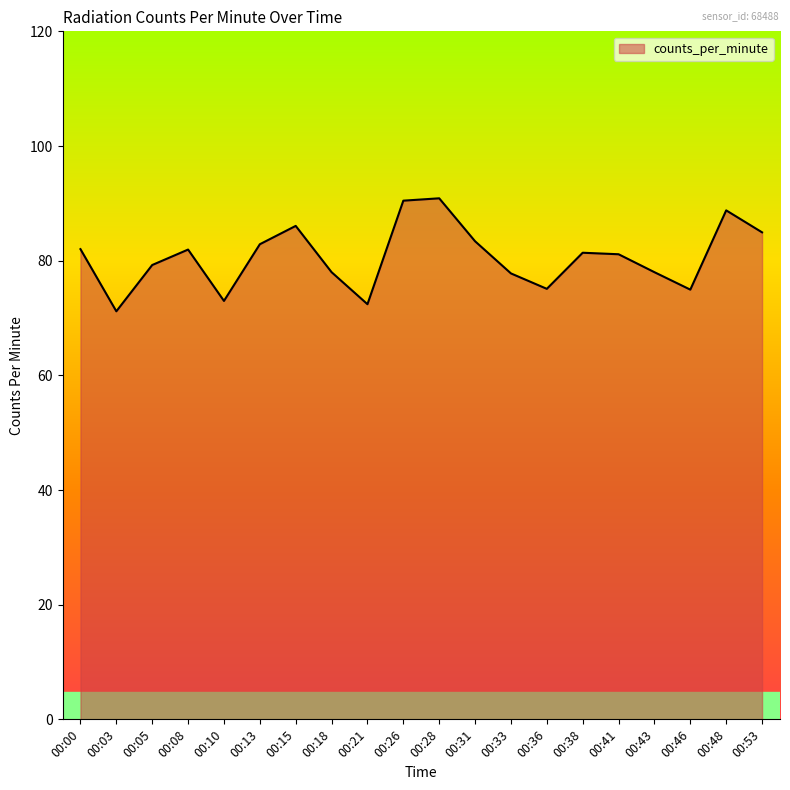

What is the smallest value displayed?

71.2